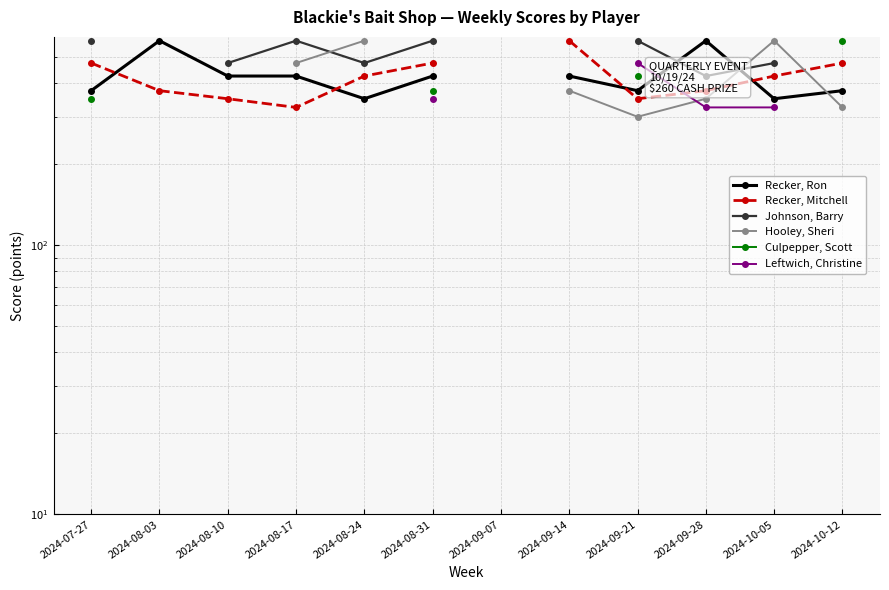

At which category does Recker, Ron reach its first local valley?

2024-08-24